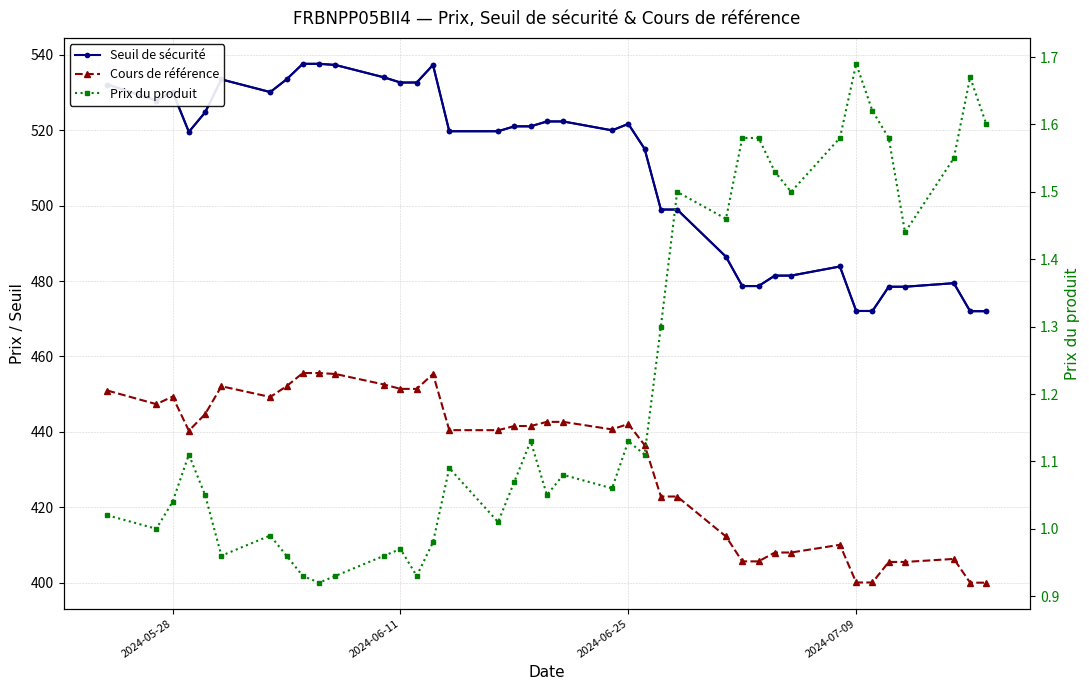

How many data points does each series have?

39